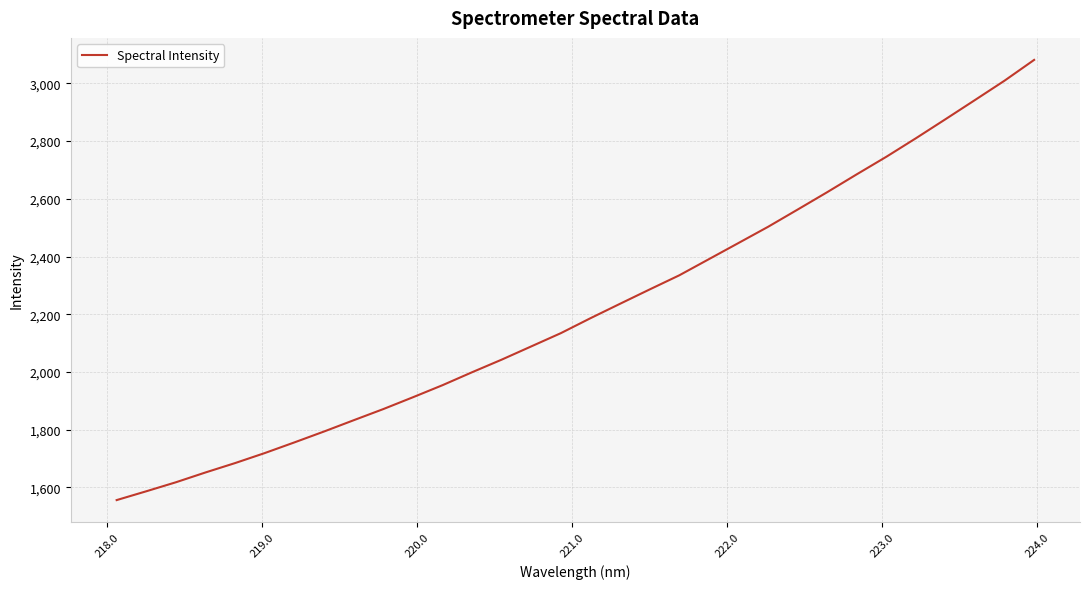

What is the difference between the maximum and minimum values?

1525.0